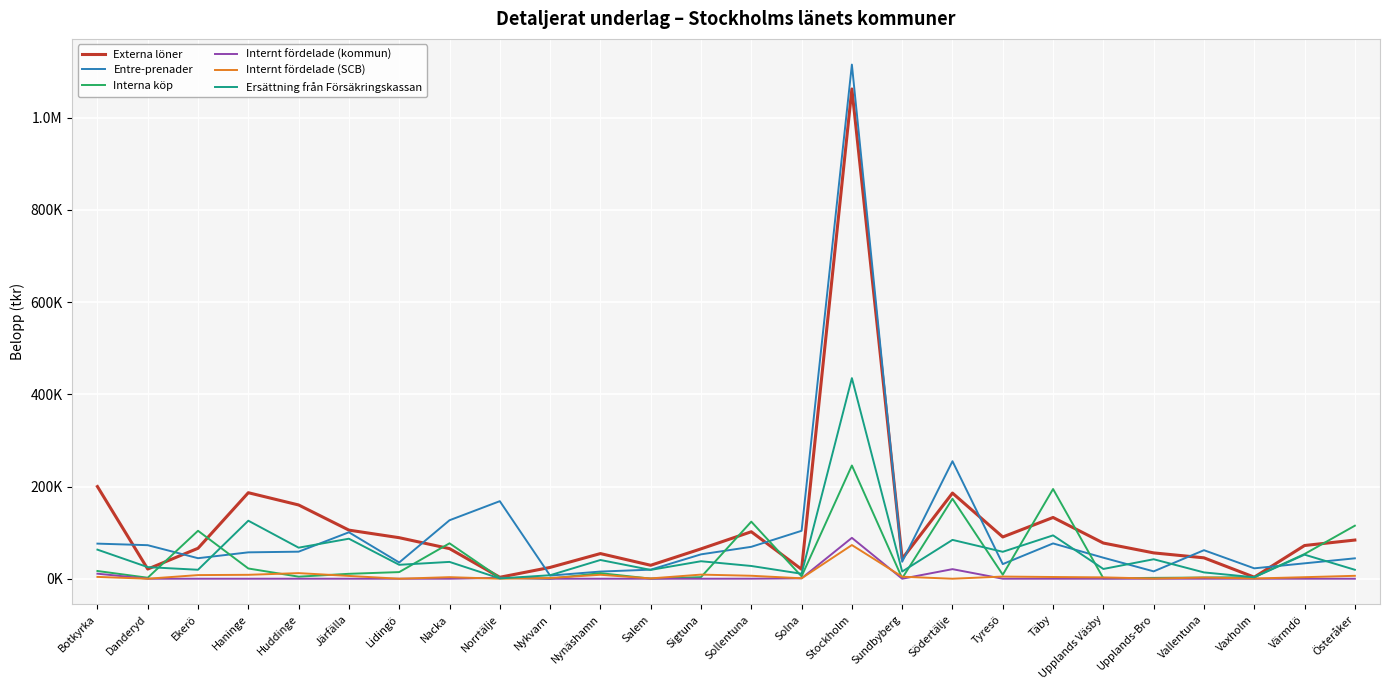

Reading left to right, transcribe all the data shown in this chart.

Externa löner: 200010	20973	66040	186616	160011	105446	89000	65321	3152	24543	54562	29168	64763	101915	20437	1062615	43287	185824	90581	132898	77392	56052	45337	3387	72044	83896
Entre-prenader: 76154	72757	44510	57235	58673	100758	35230	126852	168263	6804	15530	19663	52872	69230	103975	1115471	36784	254970	31736	76577	45612	15973	61891	22549	33391	44244
Interna köp: 16765	2128	104040	22212	4449	10662	14403	76848	2166	178	12043	190	3412	123815	5177	245662	1100	173522	8635	194616	861	1846	2602	3469	53623	115046
Internt fördelade (kommun): 10914	0	0	0	0	0	0	0	1888	0	0	0	0	97	885	88700	0	20763	0	0	0	0	0	0	0	0
Internt fördelade (SCB): 3951	0	7890	8487	12156	6074	0	3377	0	1536	8576	657	8925	6423	927	73042	4359	0	4688	3726	2950	320	2636	486	3324	6301
Ersättning från Försäkringskassan: 63106	25165	19436	125881	67374	86809	30214	36499	662	7563	40635	19142	37931	27655	10778	435230	15560	84266	58413	94059	21182	42264	13696	3152	52196	19414